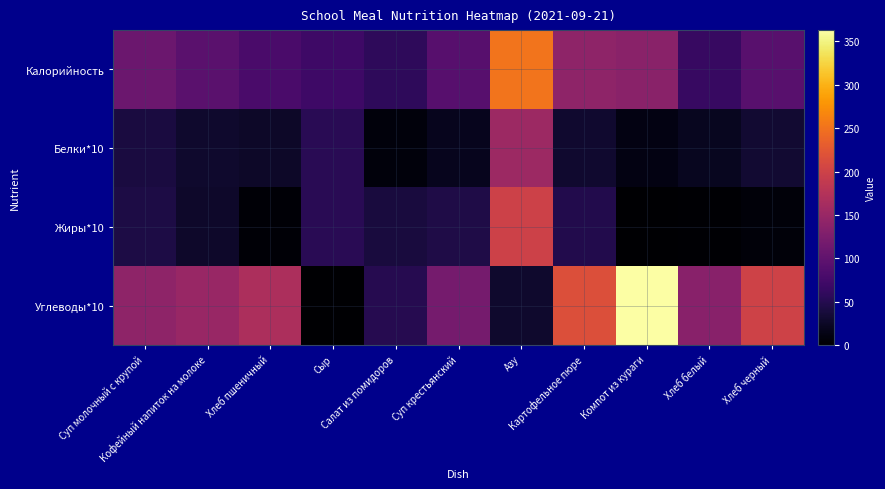

Reading left to right, list all the values displayed in this chart.

Калорийность: Суп молочный с крупой=110.3	Кофейный напиток на молоке=93.8	Хлеб пшеничный=80.2	Сыр=70.1	Салат из помидоров=56.9	Суп крестьянский=92.1	Азу=252.4	Картофельное пюре=140.5	Компот из кураги=137.4	Хлеб белый=64.2	Хлеб черный=92.8
Белки*10: Суп молочный с крупой=40.3	Кофейный напиток на молоке=28.6	Хлеб пшеничный=25.8	Сыр=52.6	Салат из помидоров=7.5	Суп крестьянский=18.7	Азу=154.4	Картофельное пюре=30.5	Компот из кураги=12.7	Хлеб белый=20.6	Хлеб черный=31.7
Жиры*10: Суп молочный с крупой=43.3	Кофейный напиток на молоке=28.2	Хлеб пшеничный=3.3	Сыр=53.2	Салат из помидоров=39.6	Суп крестьянский=44.1	Азу=199.4	Картофельное пюре=47.6	Компот из кураги=0.7	Хлеб белый=2.6	Хлеб черный=5.8
Углеводы*10: Суп молочный с крупой=141.0	Кофейный напиток на молоке=149.1	Хлеб пшеничный=168.6	Сыр=0.0	Салат из помидоров=50.1	Суп крестьянский=118.4	Азу=29.6	Картофельное пюре=216.8	Компот из кураги=363.1	Хлеб белый=134.8	Хлеб черный=200.2